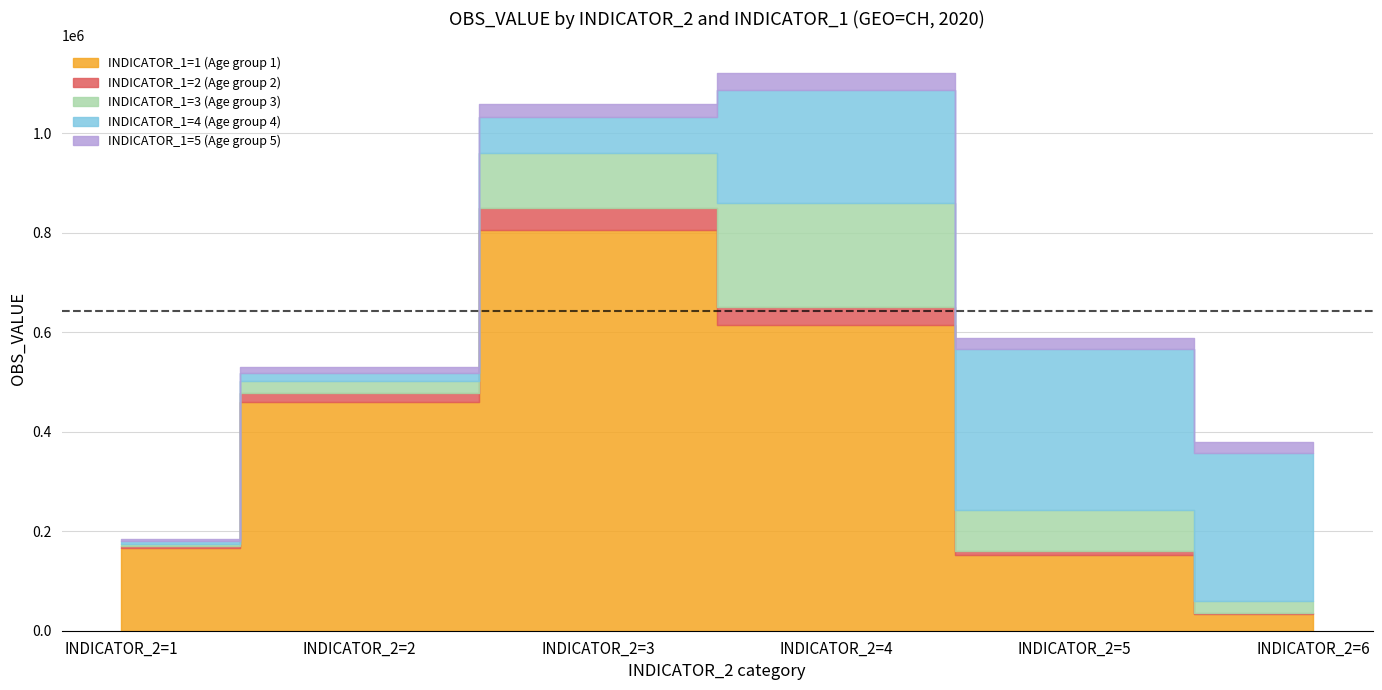

What are all the series names shown in the legend?

INDICATOR_1=1 (Age group 1), INDICATOR_1=2 (Age group 2), INDICATOR_1=3 (Age group 3), INDICATOR_1=4 (Age group 4), INDICATOR_1=5 (Age group 5)